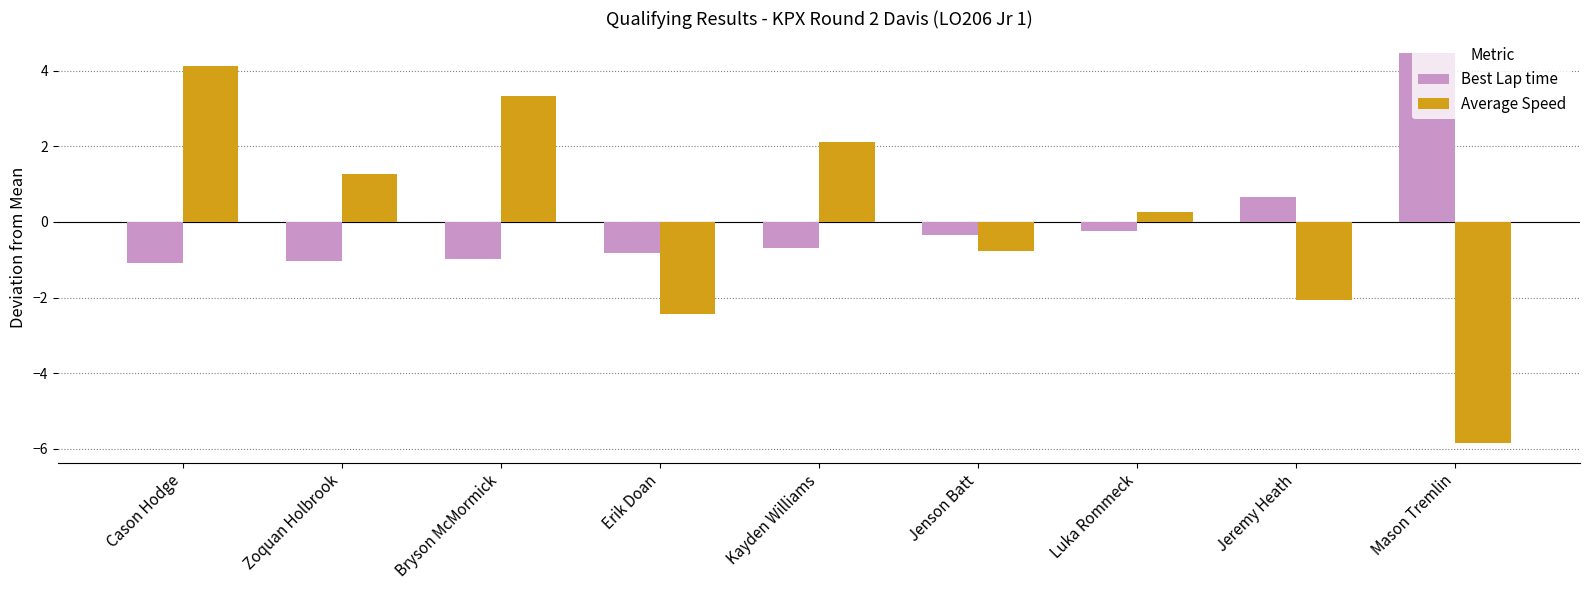

Is it true that Average Speed equals -2.4 at Erik Doan?

True